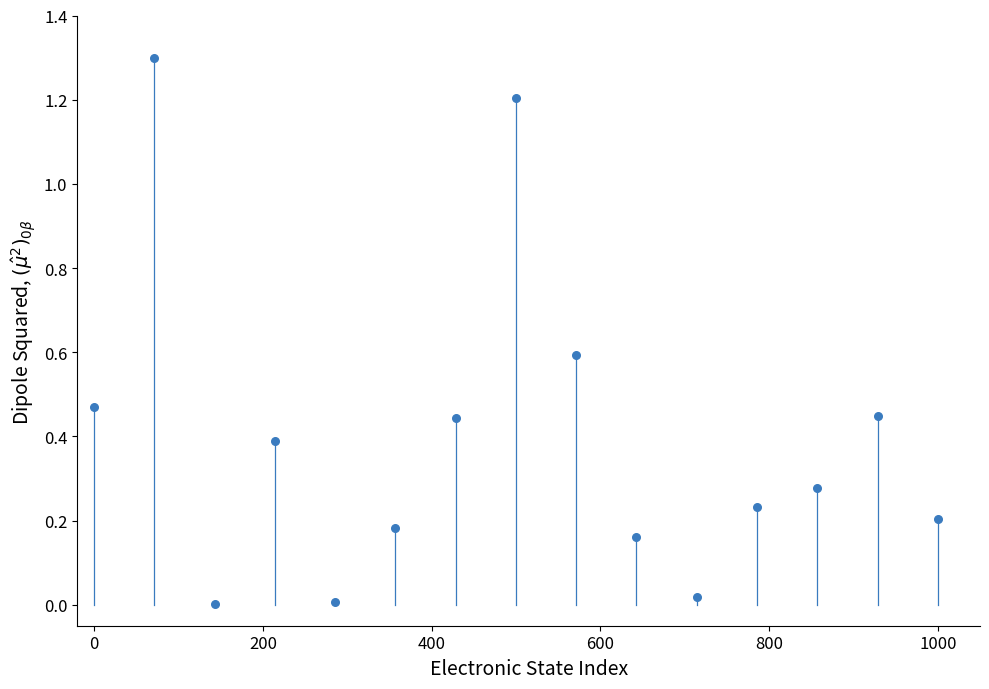

What is the range of X values (max minus min)?

1000.0